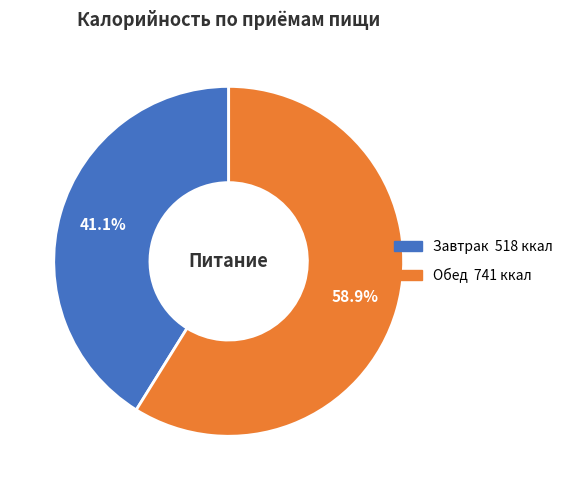

Which slice is the largest?

Обед